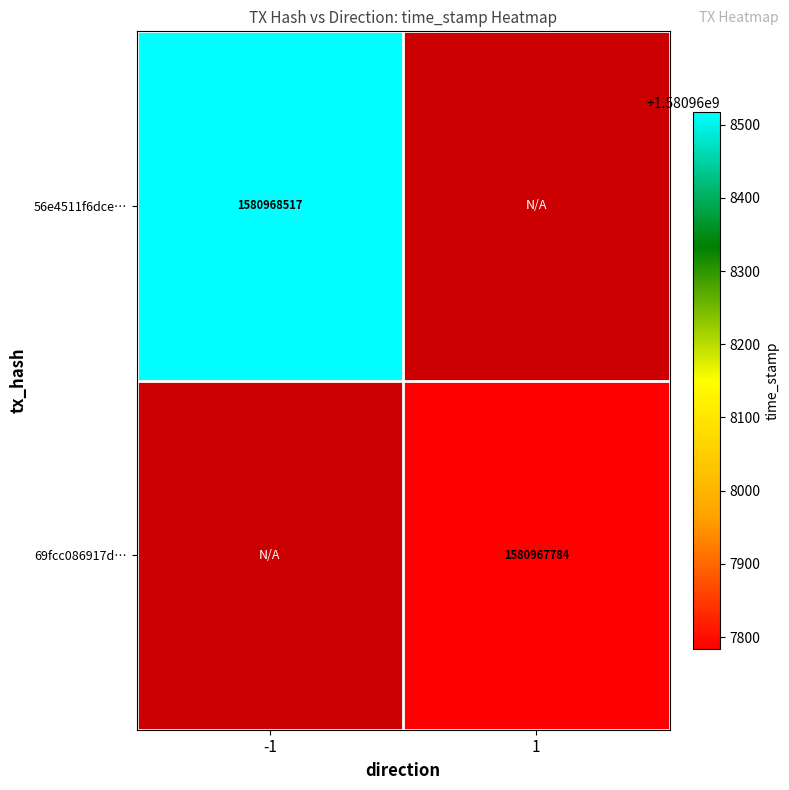

Which label corresponds to the smallest value in the chart?

1